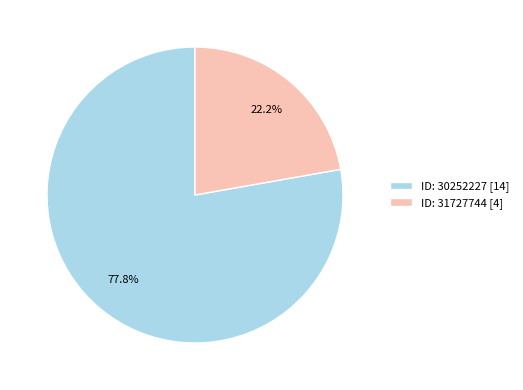

Which has a higher value, ID: 31727744 [4] or ID: 30252227 [14]?

ID: 30252227 [14]